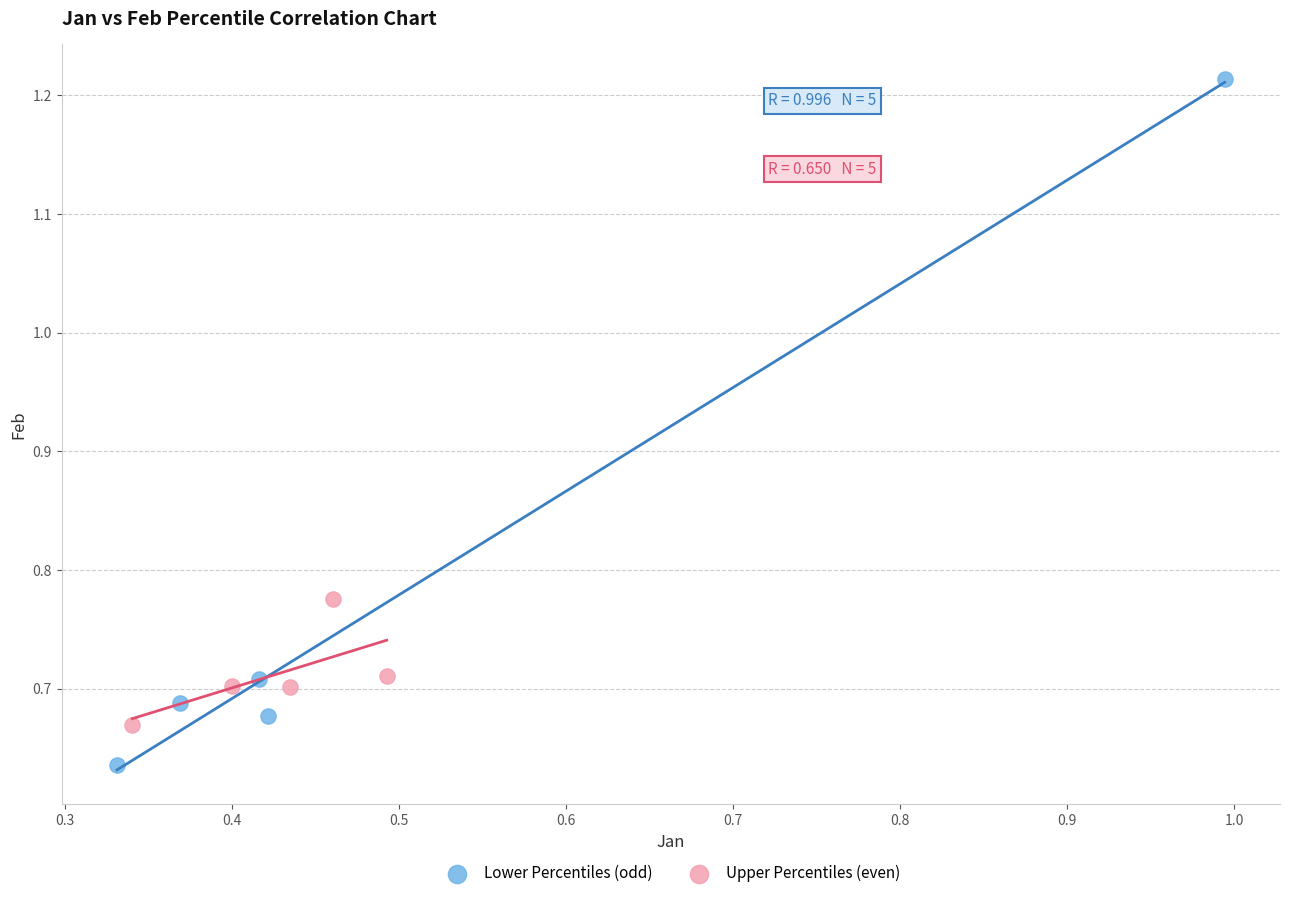

Which series reaches the maximum Y coordinate?

Lower Percentiles (odd)